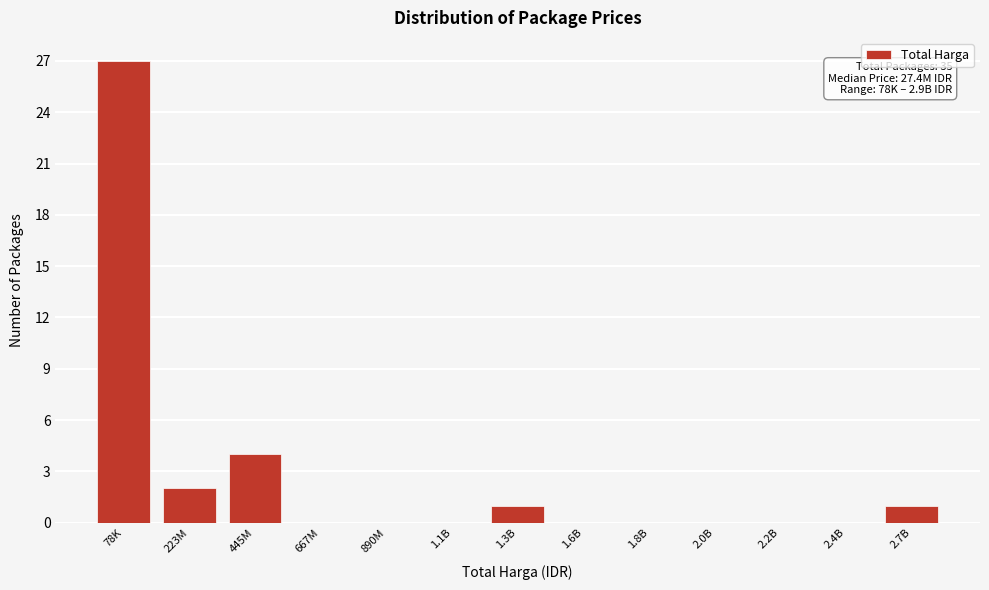

Reading left to right, transcribe all the data shown in this chart.

78K=27	223M=2	445M=4	667M=0	890M=0	1.1B=0	1.3B=1	1.6B=0	1.8B=0	2.0B=0	2.2B=0	2.4B=0	2.7B=1